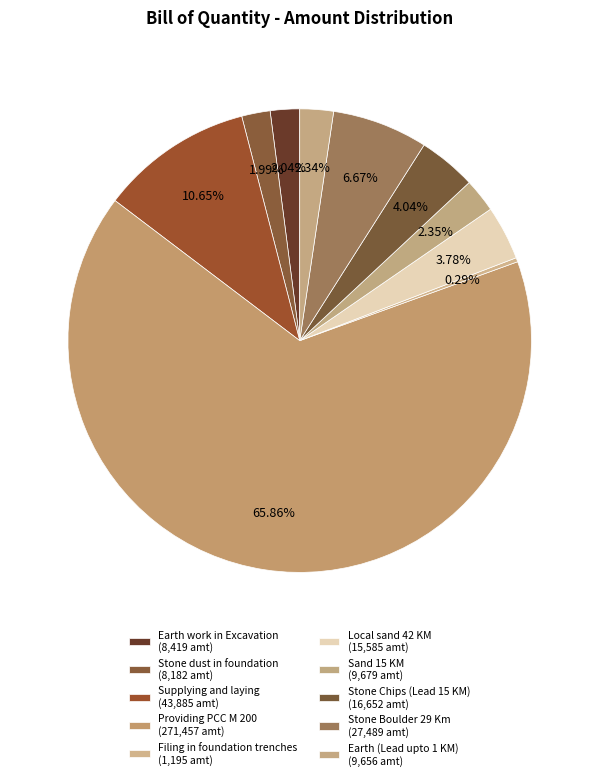

What percentage do Stone Chips (Lead 15 KM) and Stone dust in foundation together represent?

6.0%